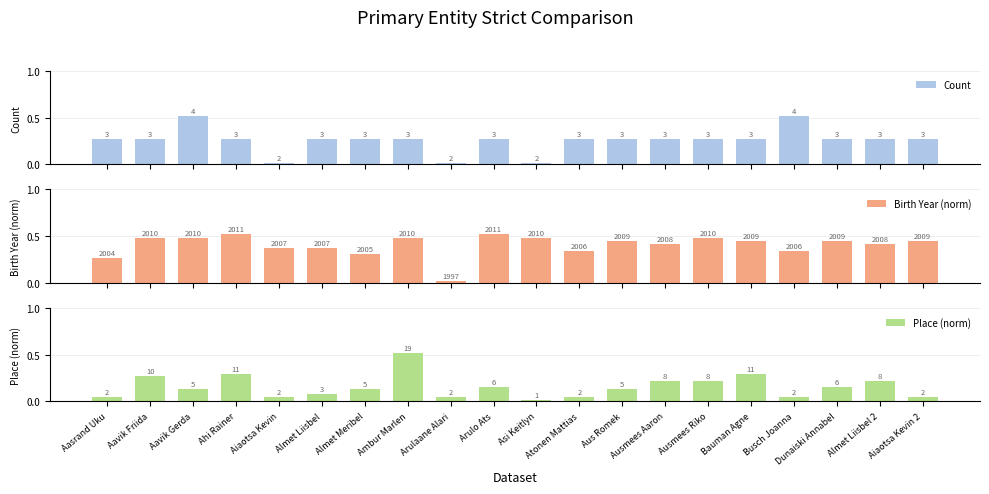

At Atonen Mattias, list the series in order from smallest to largest.

Place (norm), Count, Birth Year (norm)